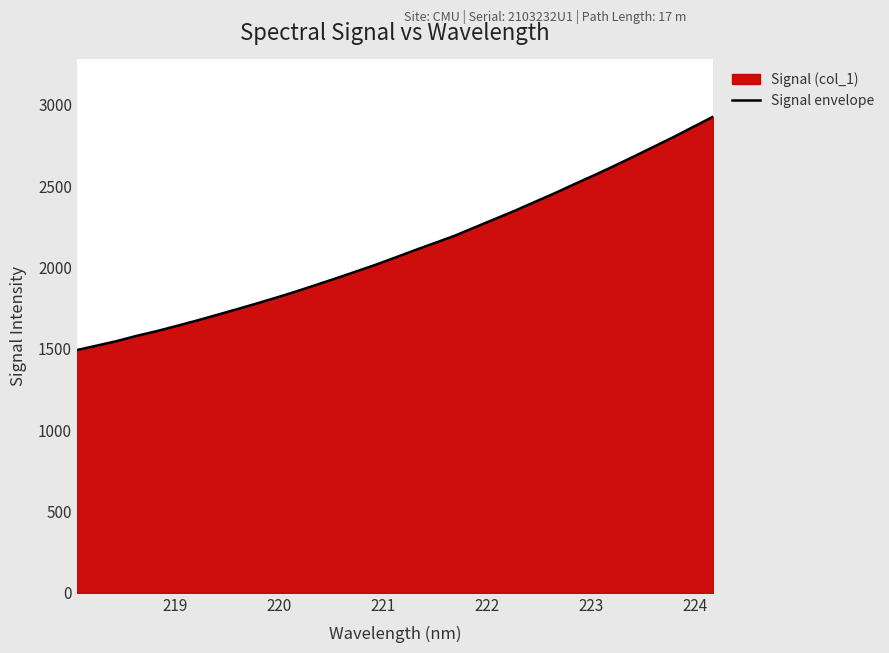

Reading right to left, list all the values displayed in this chart.

2928.3	2865.6	2802.5	2742.7	2683.0	2624.5	2567.3	2512.6	2456.2	2402.7	2348.9	2298.1	2247.6	2196.4	2151.9	2107.4	2061.8	2016.8	1974.7	1933.1	1892.7	1852.5	1814.7	1778.0	1742.5	1707.8	1673.5	1640.8	1608.9	1580.1	1547.9	1520.2	1492.9